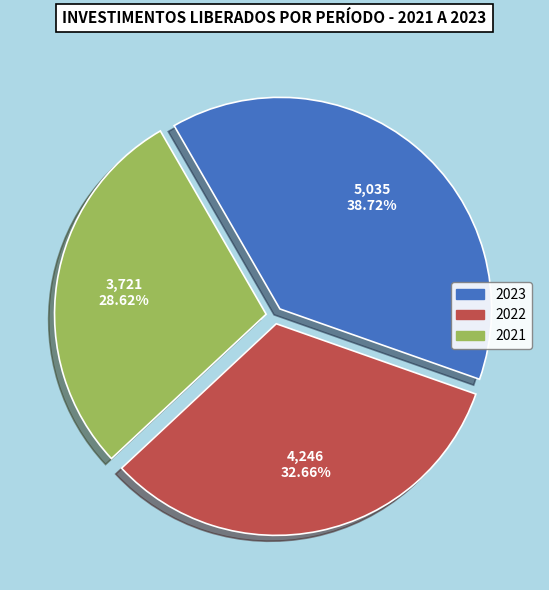

How many segments does this pie chart have?

3